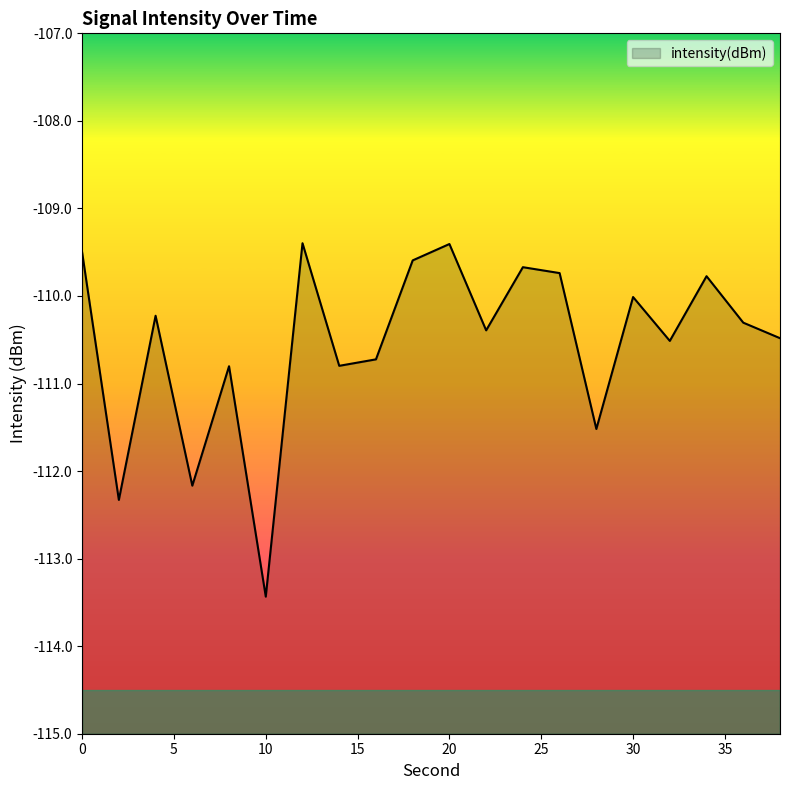

Where is the first local minimum?

2